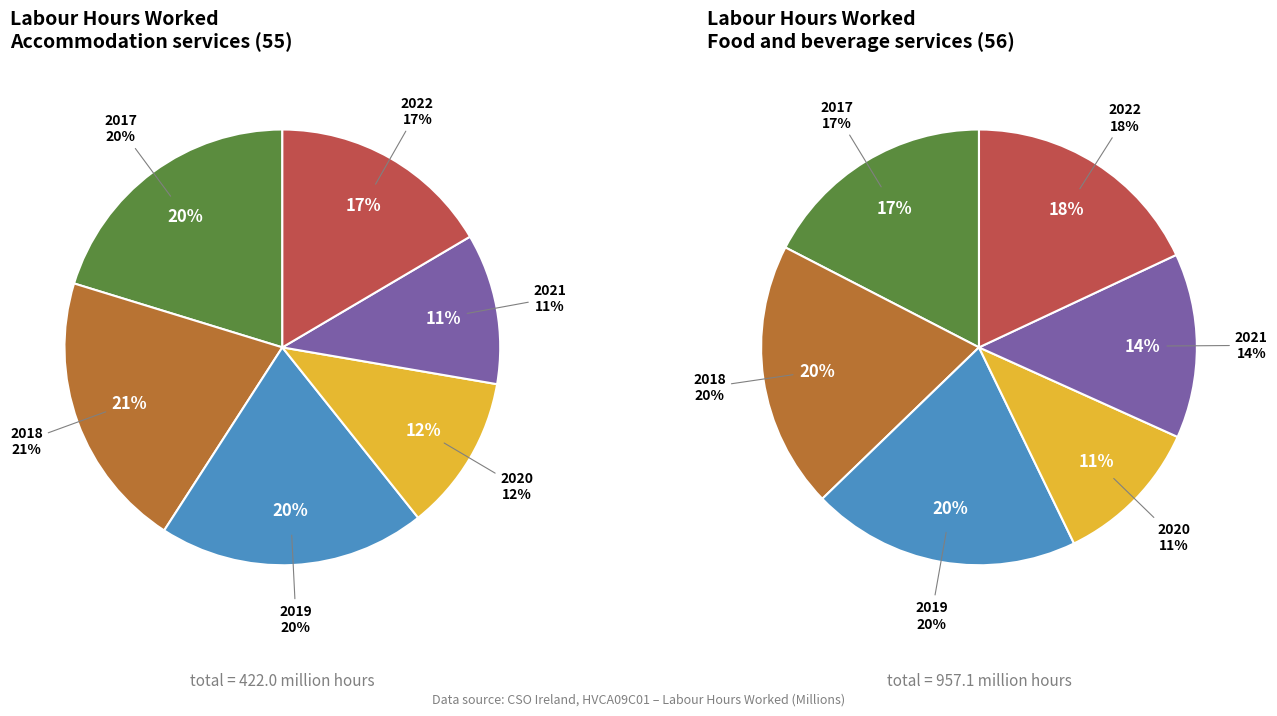

The 2019 slice represents 20% of the pie. True or false?

True